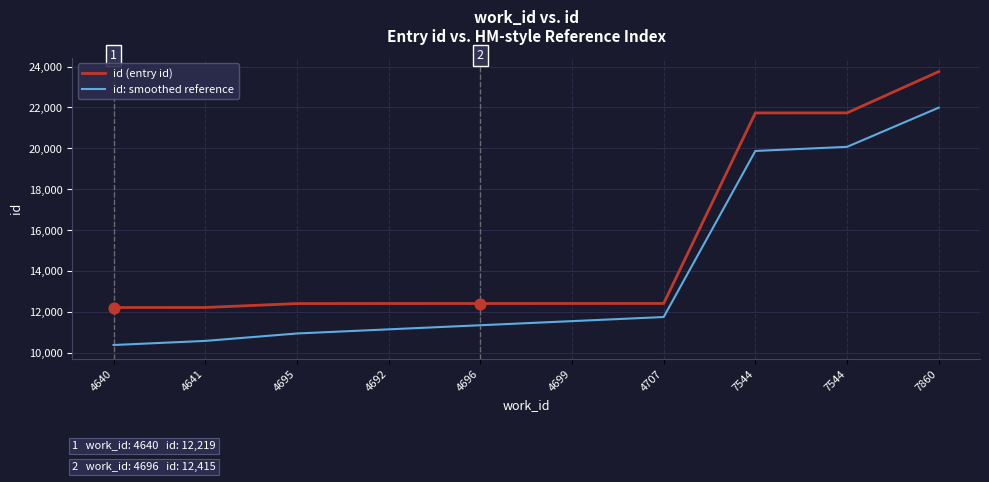

Is the value of id (entry id) at 4699 greater than the value of id: smoothed reference at 4692?

Yes